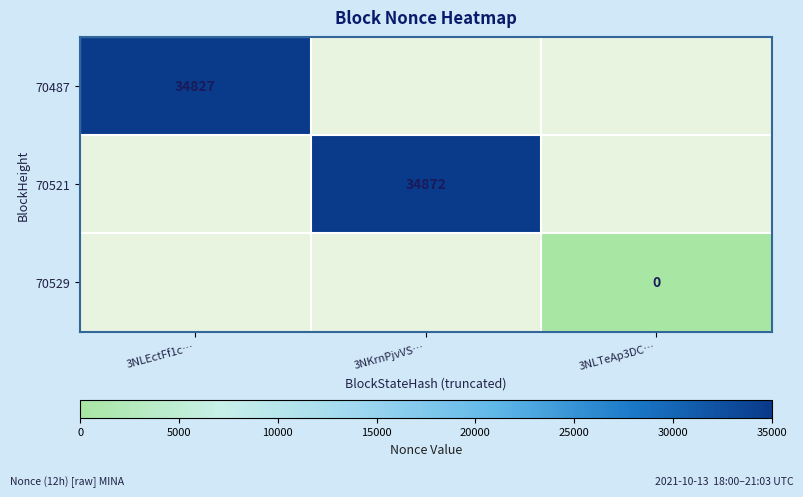

Is the value of 70529 at 3NLTeAp3DC… greater than the value of 70487 at 3NLEctFf1c…?

No